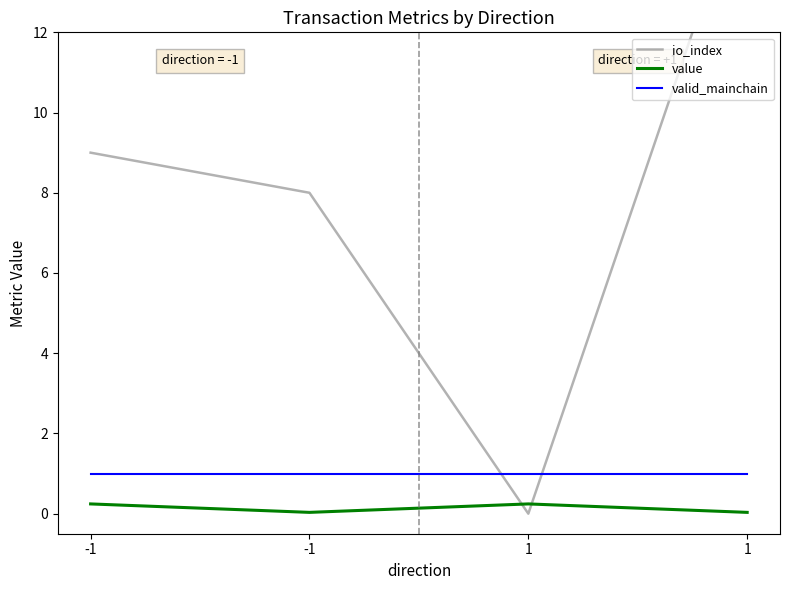

True or false: value and valid_mainchain cross at least once.

False